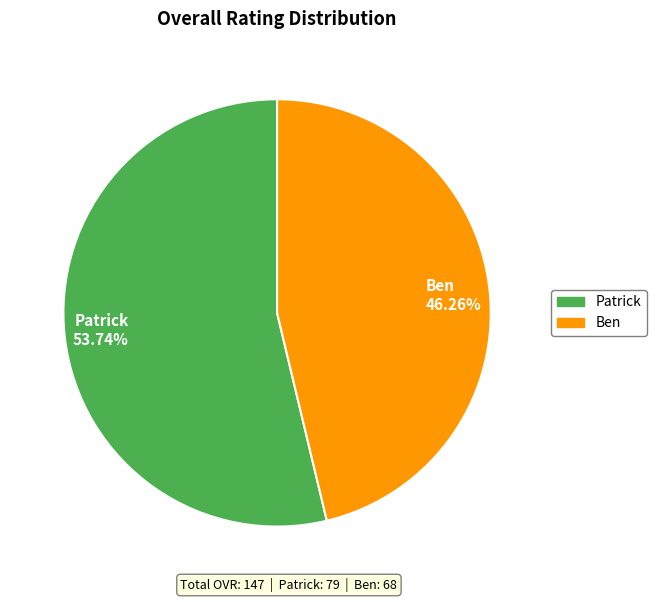

Which has a higher value, Ben 46.26% or Patrick 53.74%?

Patrick 53.74%